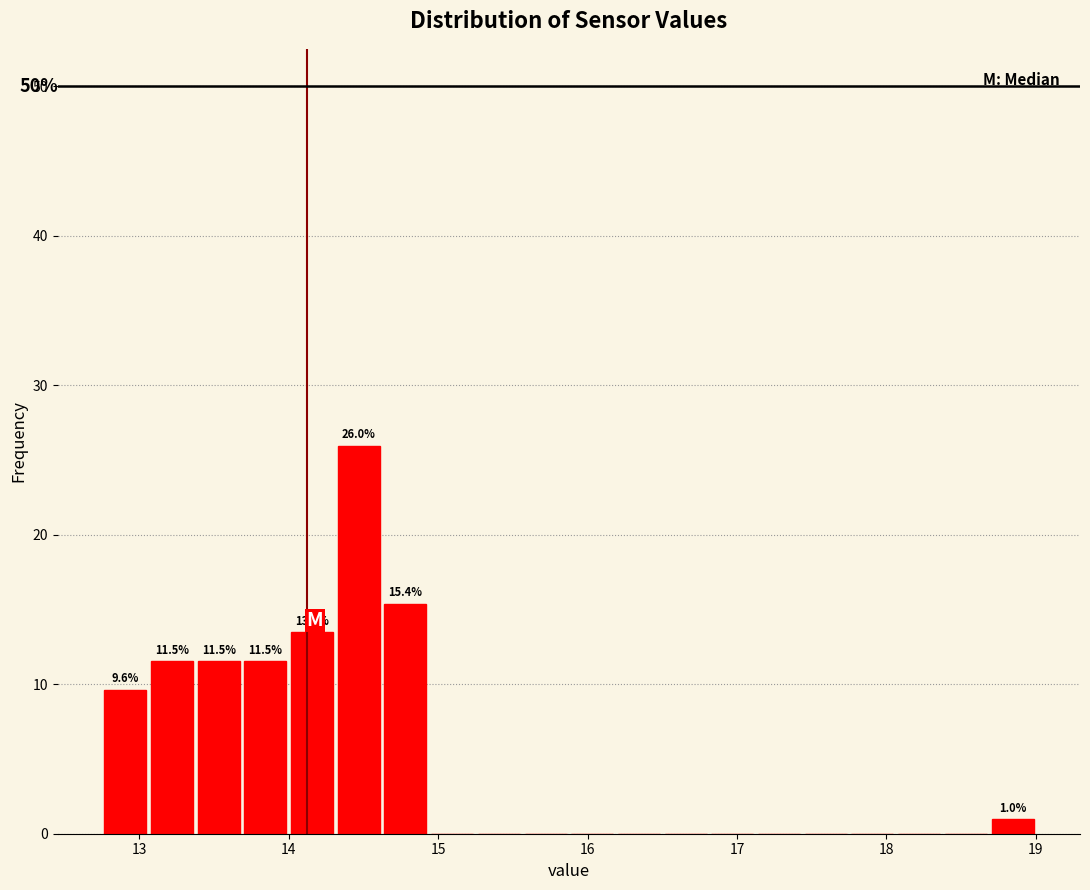

Around what value on the x-axis is the tallest bar? Give the approximate position of its centre, as read against the axis.

14.5